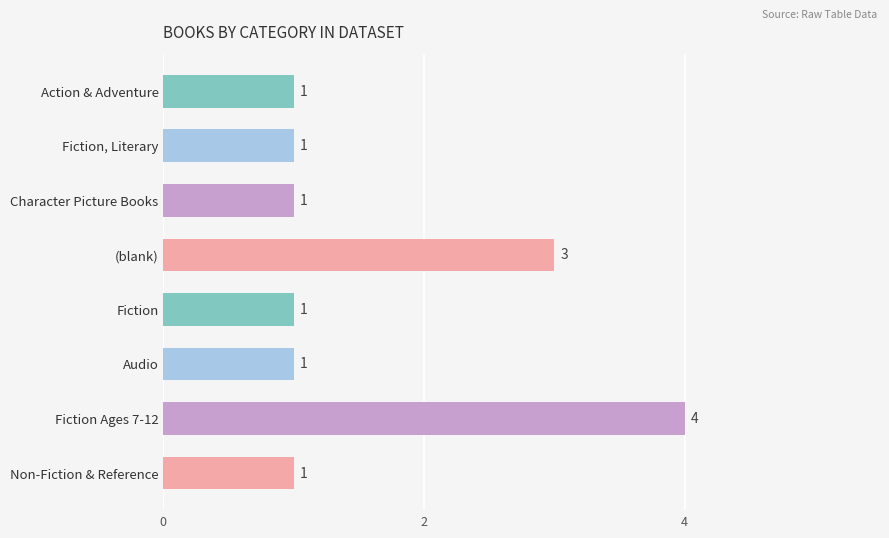

How many values are between 1 and 3?

7